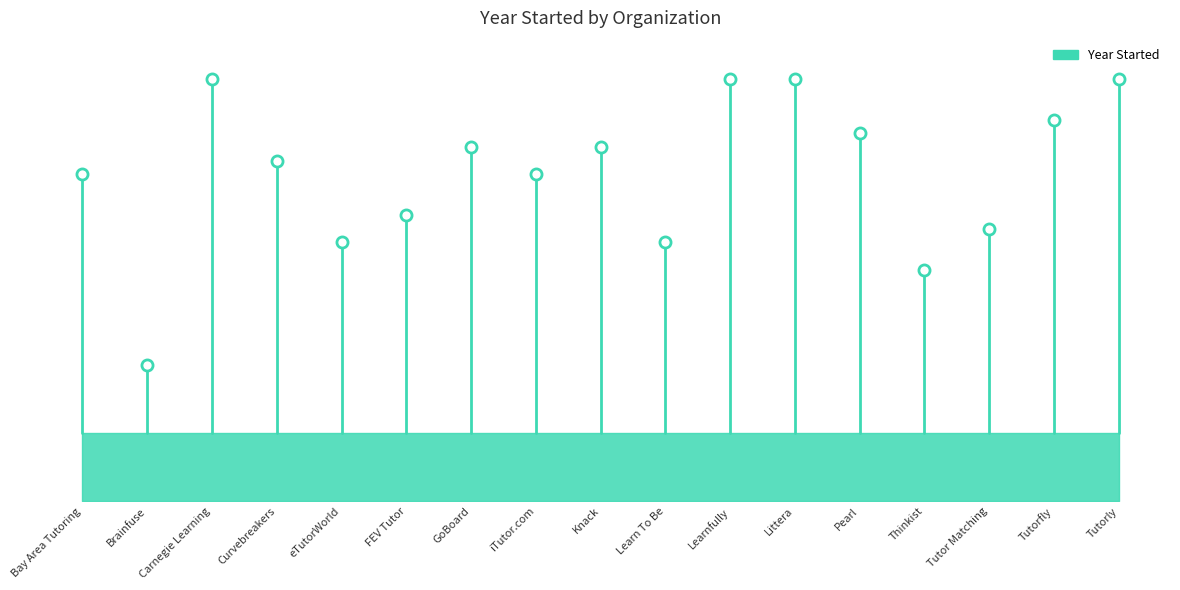

Does the chart have visible grid lines?

No